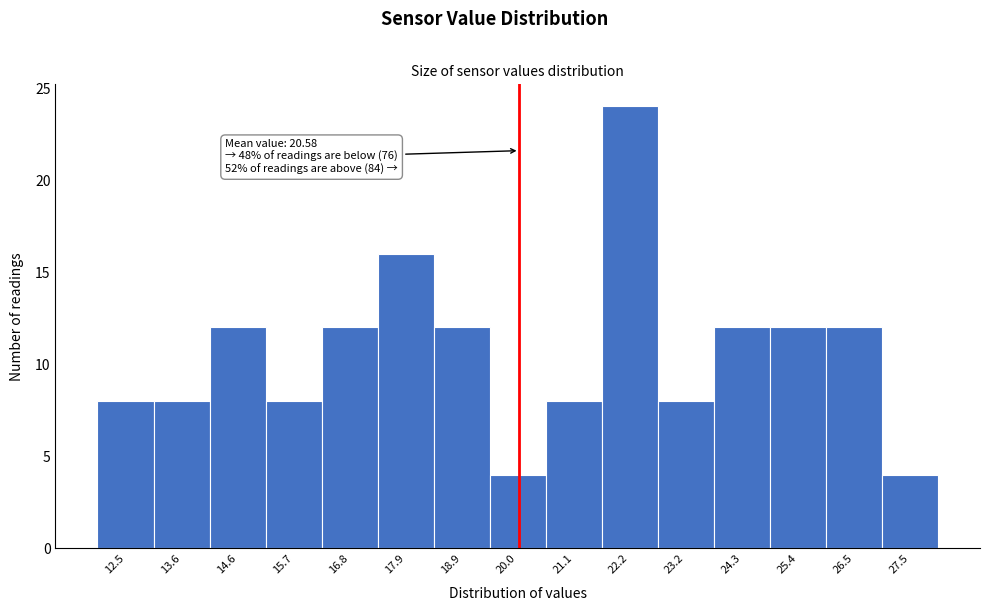

Reading right to left, list all the values displayed in this chart.

27.5=4	26.5=12	25.4=12	24.3=12	23.2=8	22.2=24	21.1=8	20.0=4	18.9=12	17.9=16	16.8=12	15.7=8	14.6=12	13.6=8	12.5=8